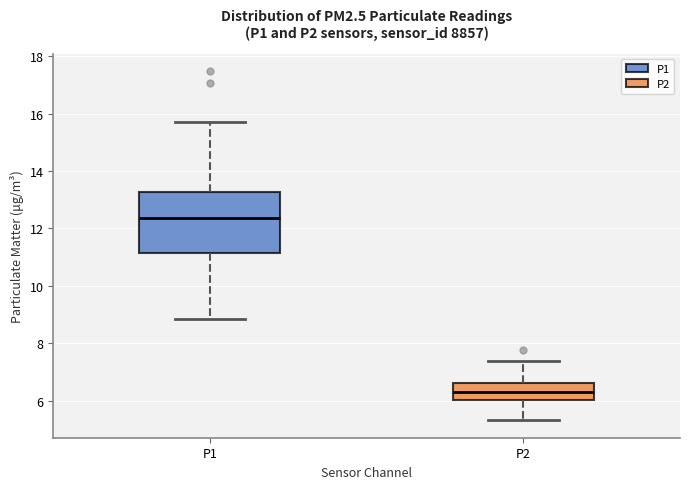

Reading left to right, read every box against the y-axis: the position of its median line, the range the box covers, and the ends of its whiskers. The values are not printed on the chart, so give them approximately, as read against the axis.

P1: median 12.4, box 11.2 to 13.2, whiskers 8.8 to 15.8
P2: median 6.2, box 6.0 to 6.6, whiskers 5.4 to 7.4